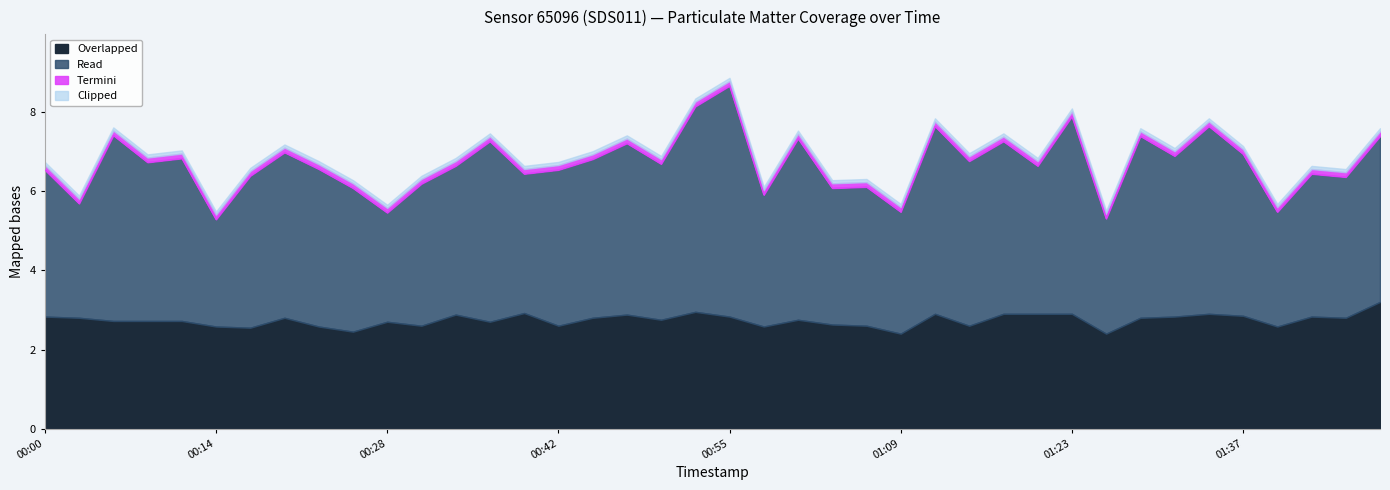

What is the lowest value of the Overlapped series?

2.4